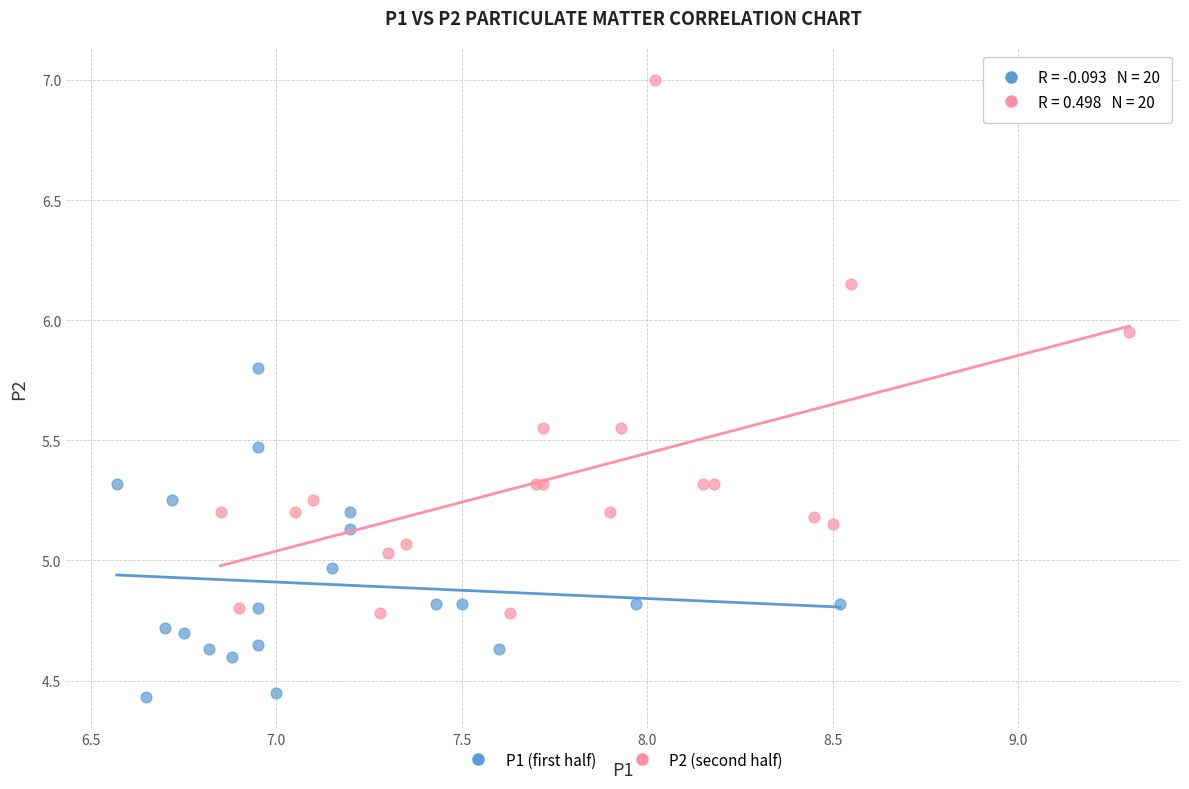

Which series reaches the maximum Y coordinate?

P2 (second half)